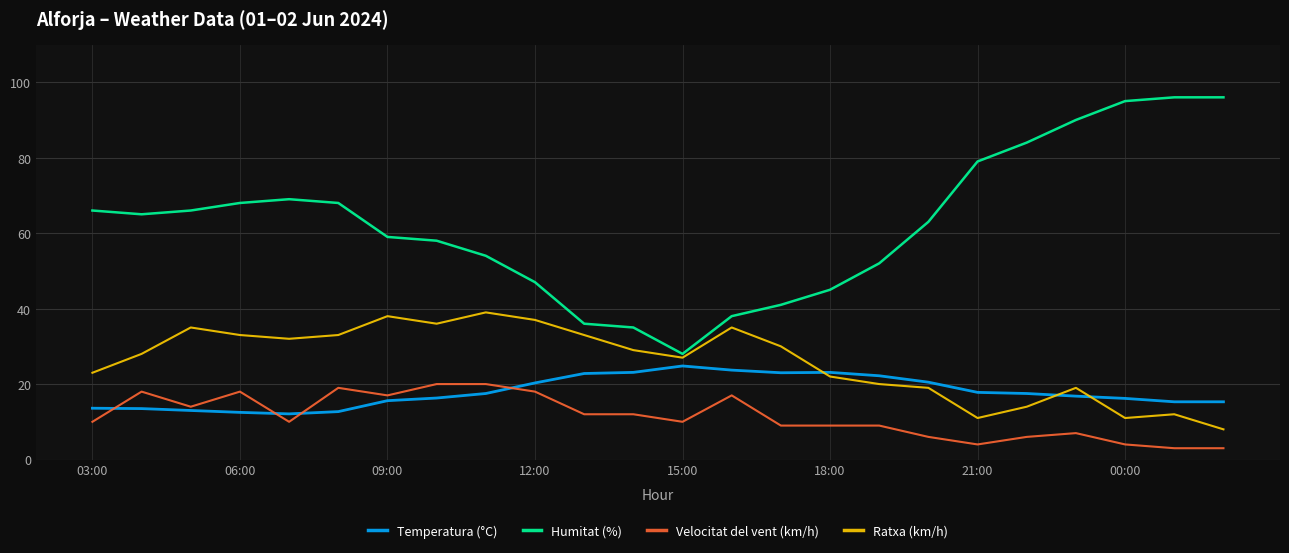

What is the highest value of the Ratxa (km/h) series?

39.0